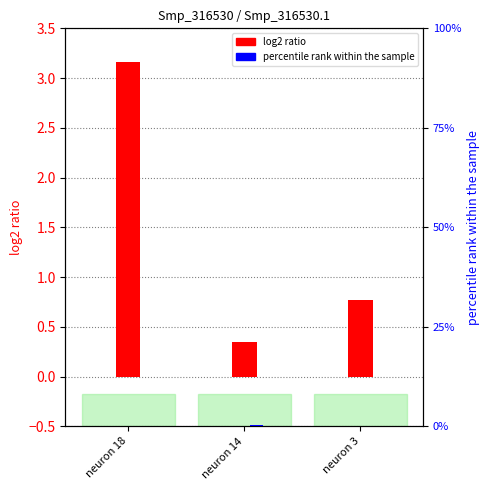

The percentile rank within the sample series shows 0.0 at neuron 3. True or false?

False